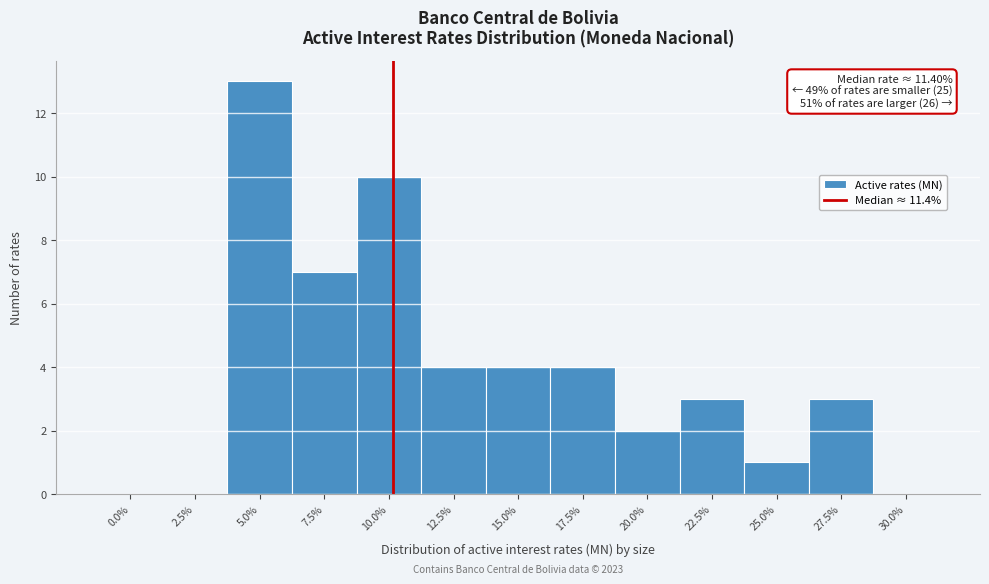

Reading left to right, list all the values displayed in this chart.

0.0%=0	2.5%=0	5.0%=13	7.5%=7	10.0%=10	12.5%=4	15.0%=4	17.5%=4	20.0%=2	22.5%=3	25.0%=1	27.5%=3	30.0%=0